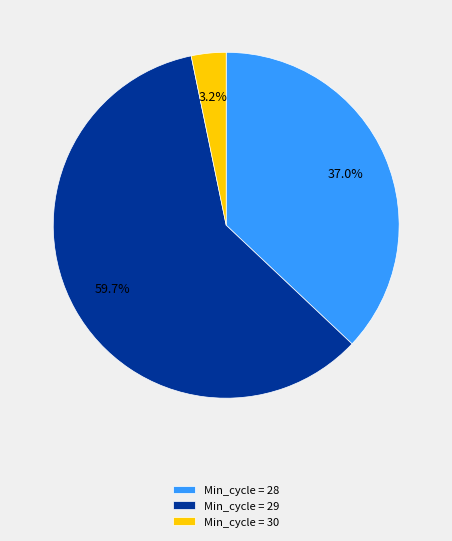

What is the smallest slice in the pie chart?

Min_cycle = 30